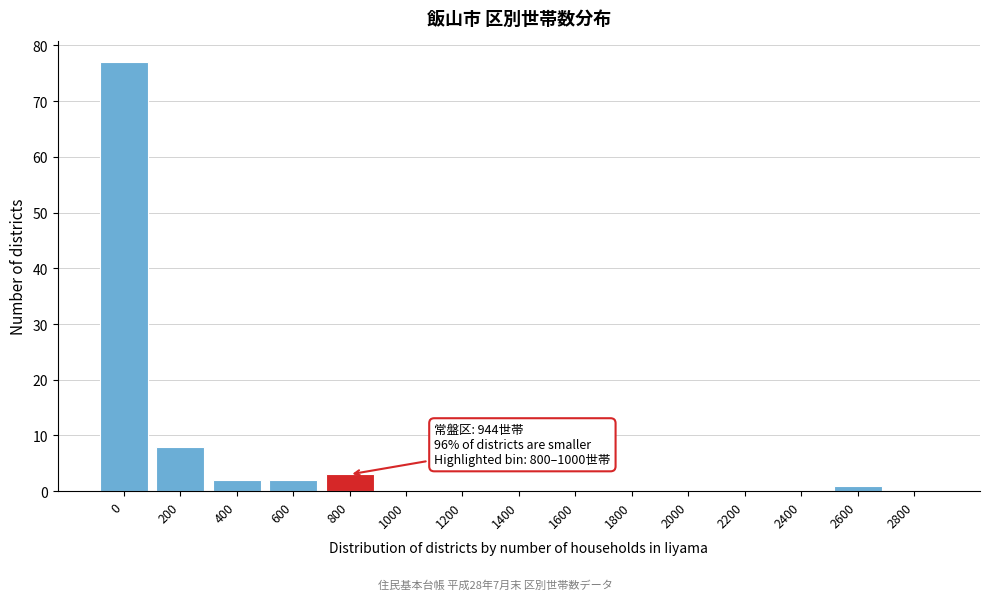

Reading left to right, extract all data points from this chart.

0=77	200=8	400=2	600=2	800=3	1000=0	1200=0	1400=0	1600=0	1800=0	2000=0	2200=0	2400=0	2600=1	2800=0